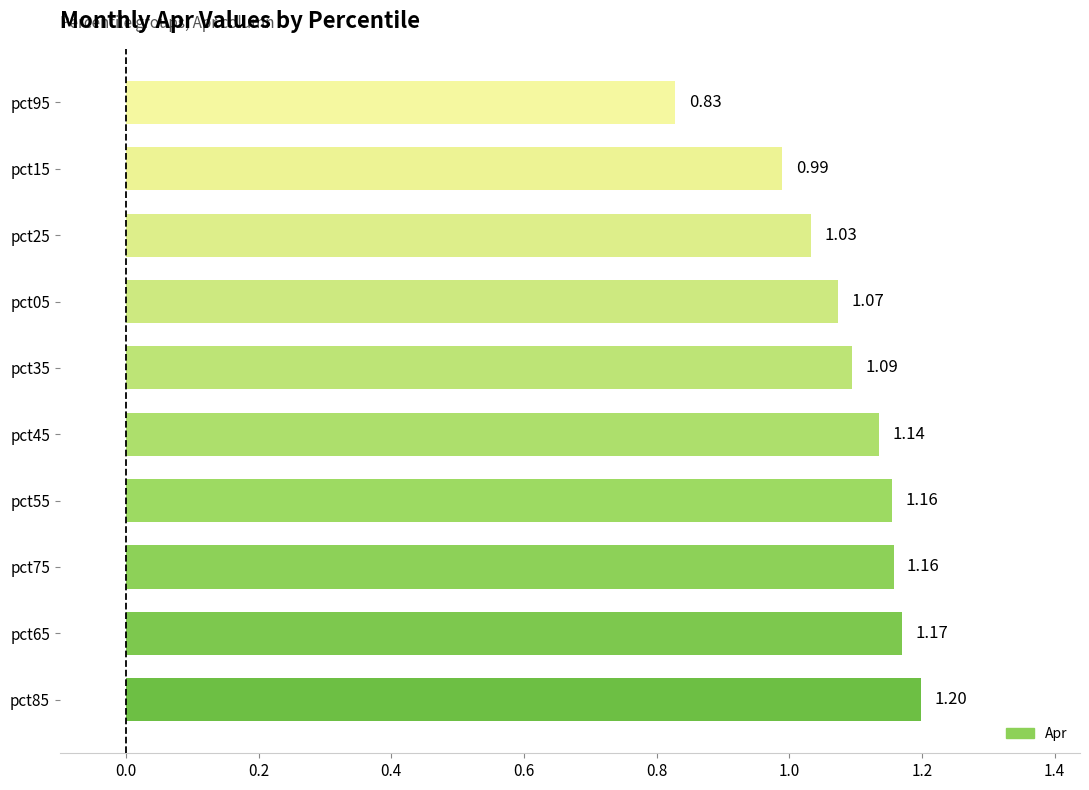

What is the sum of all values?

10.8